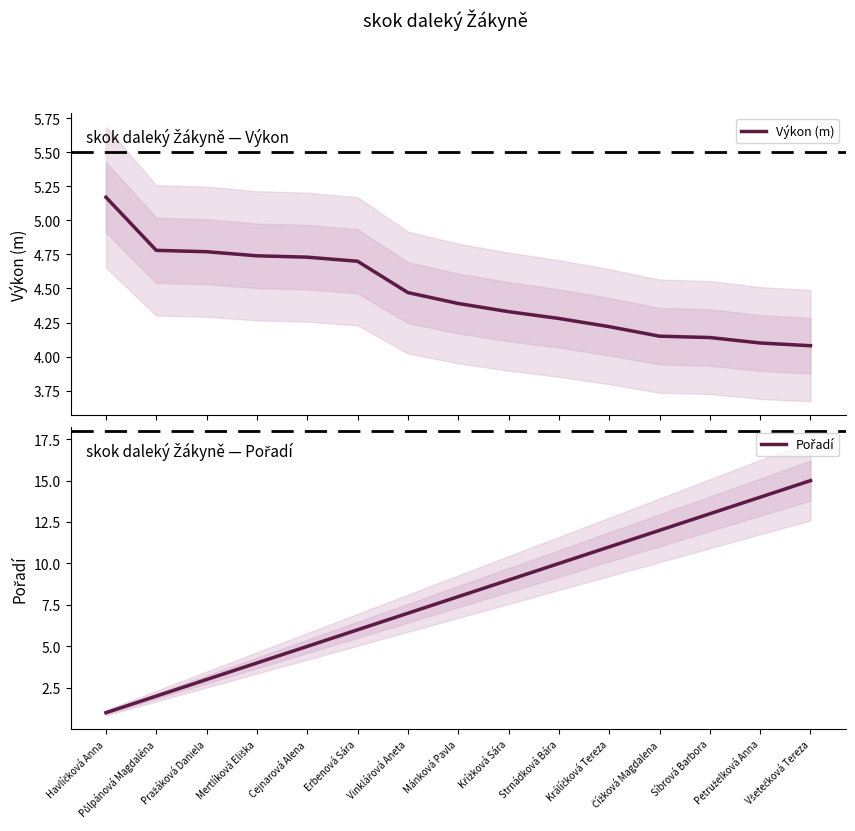

The value of Výkon (m) at Mánková Pavla is 7.7. True or false?

False